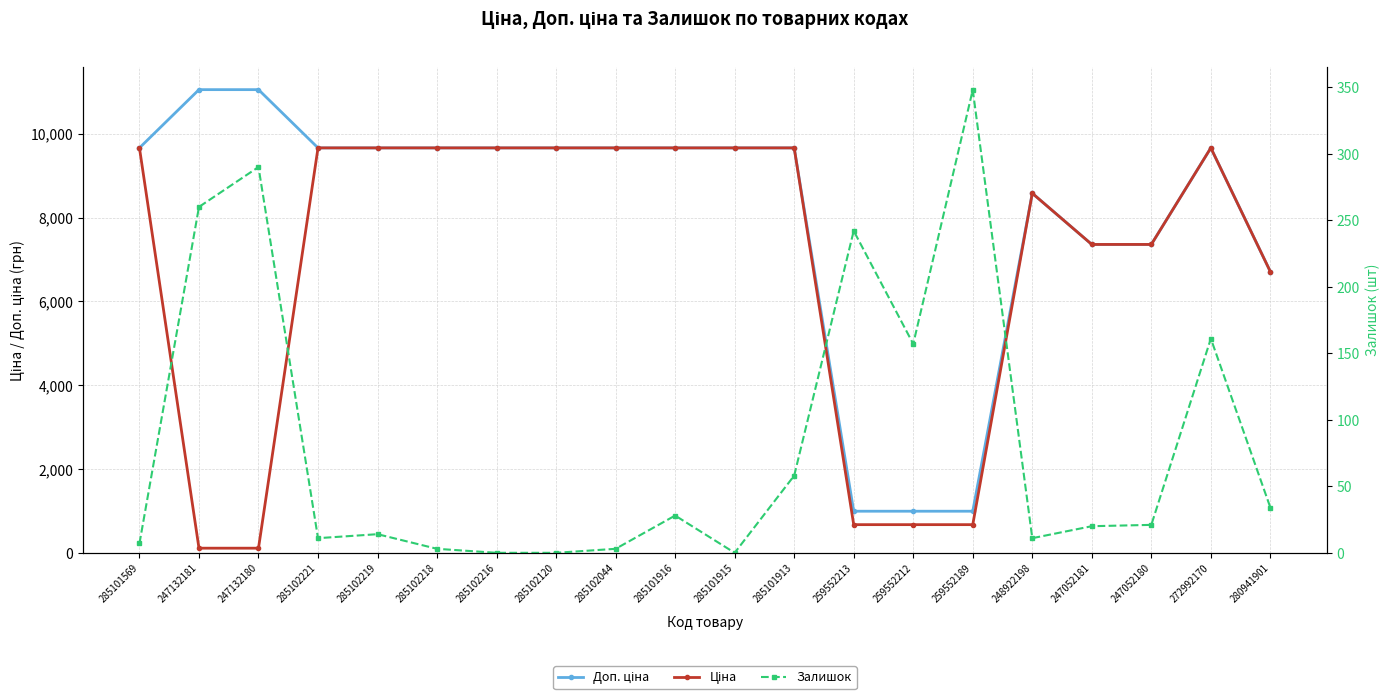

Reading left to right, transcribe all the data shown in this chart.

Доп. ціна: 9664.7	11055.0	11055.0	9664.7	9664.7	9664.7	9664.7	9664.7	9664.7	9664.7	9664.7	9664.7	992.7	992.7	992.7	8581.1	7360.2	7360.2	9664.7	6710.2
Ціна: 9664.7	110.5	110.5	9664.7	9664.7	9664.7	9664.7	9664.7	9664.7	9664.7	9664.7	9664.7	672.1	672.1	672.1	8581.1	7360.2	7360.2	9664.7	6710.2
Залишок: 7.0	260.0	290.0	11.0	14.0	3.0	0.0	0.0	3.0	28.0	0.0	58.0	242.0	157.0	348.0	11.0	20.0	21.0	161.0	34.0